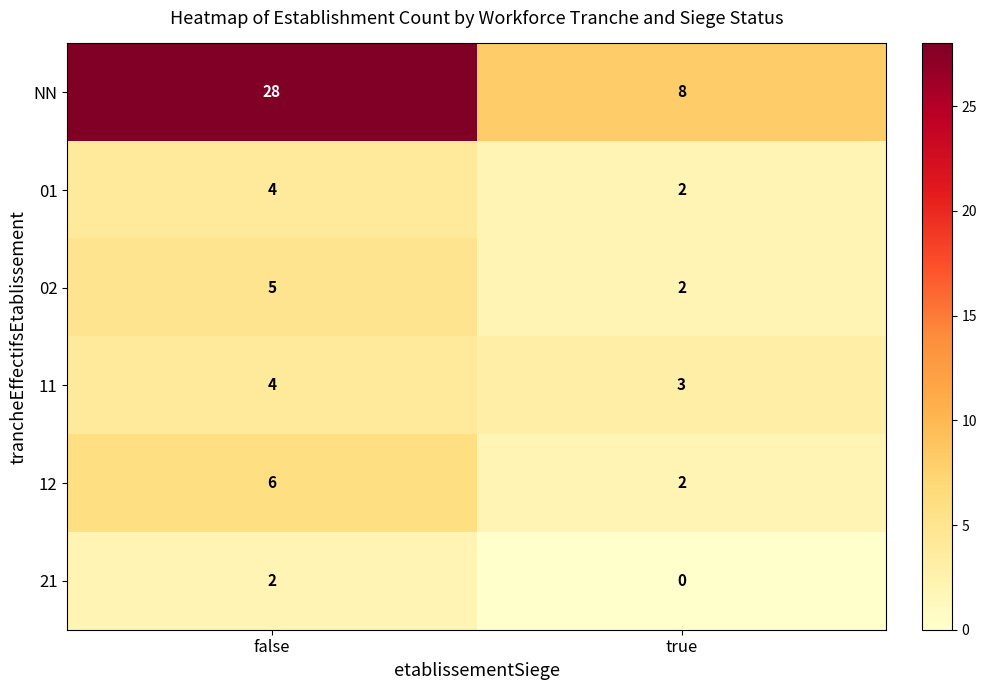

Rank the categories by 01 value from lowest to highest.

true, false